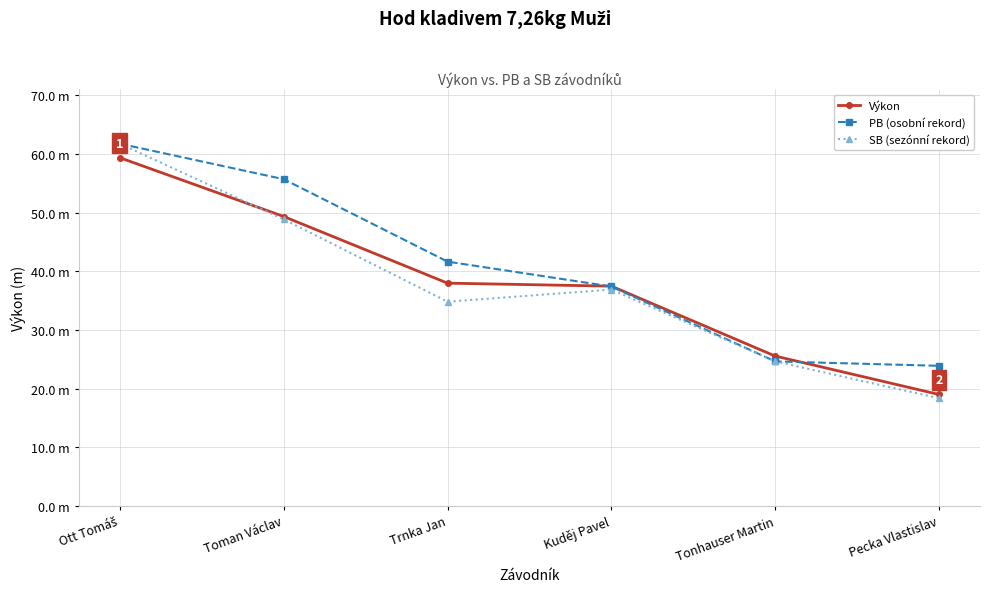

What is the difference between the Výkon values at Trnka Jan and Kuděj Pavel?

0.5